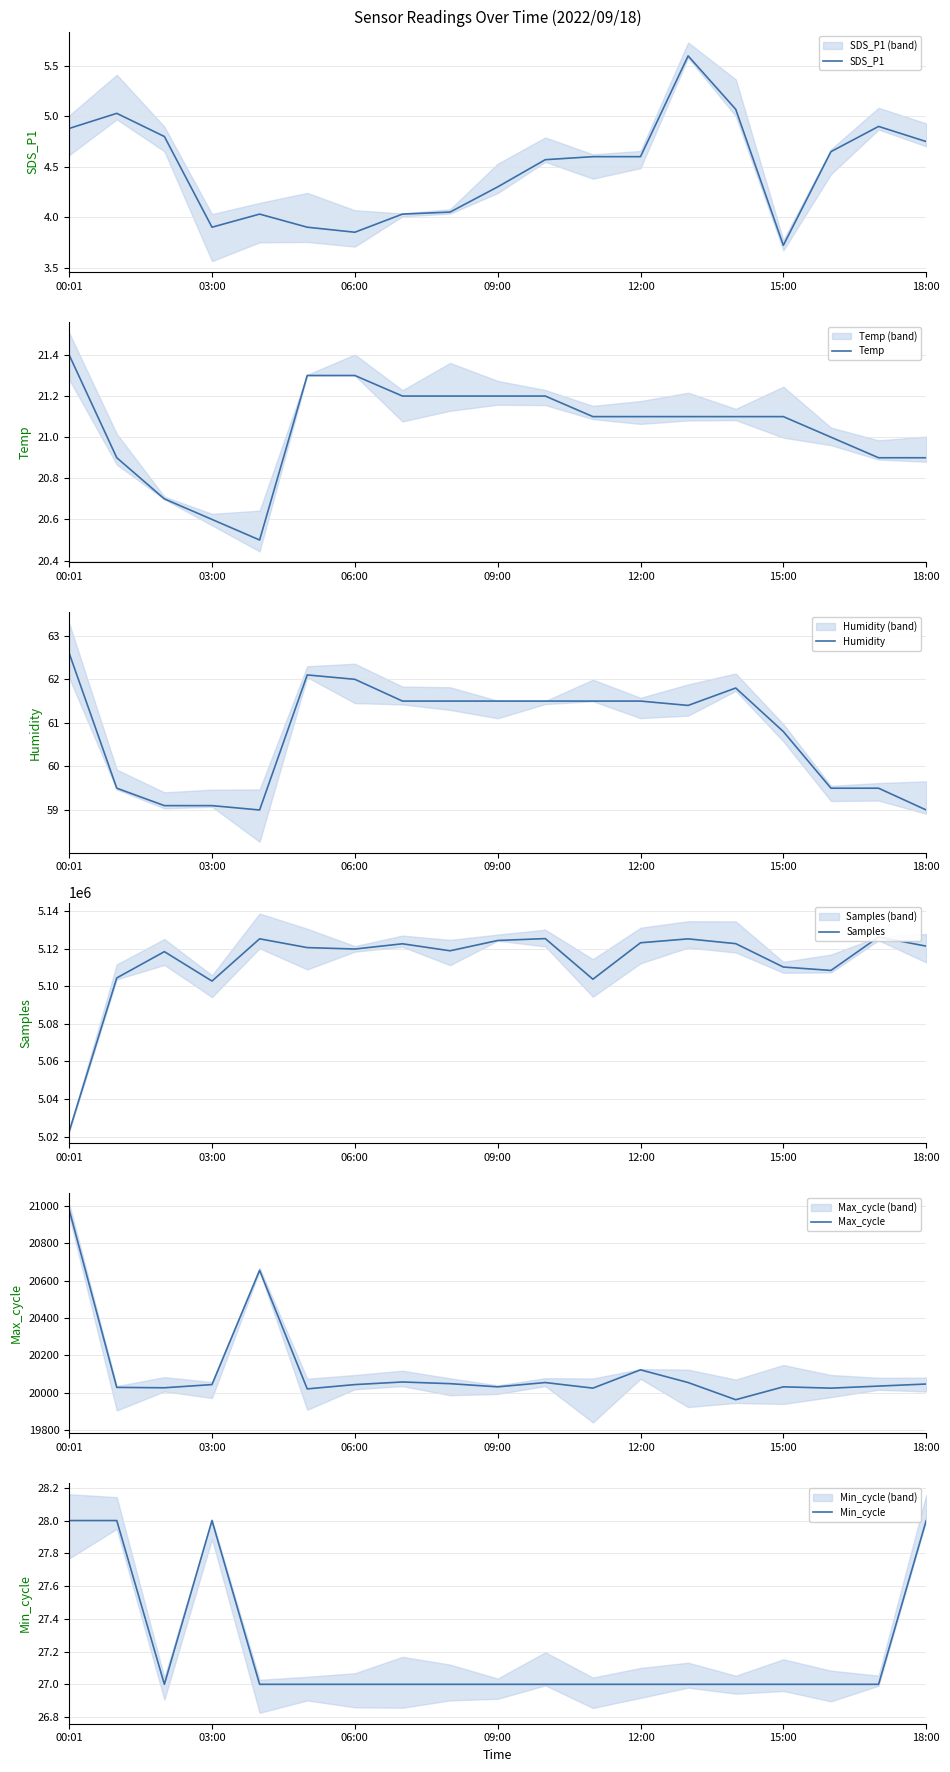

Reading left to right, extract all data points from this chart.

SDS_P1: 4.9	5.0	4.8	3.9	4.0	3.9	3.9	4.0	4.0	4.3	4.6	4.6	4.6	5.6	5.1	3.7	4.7	4.9	4.8
Temp: 21.4	20.9	20.7	20.6	20.5	21.3	21.3	21.2	21.2	21.2	21.2	21.1	21.1	21.1	21.1	21.1	21.0	20.9	20.9
Humidity: 62.6	59.5	59.1	59.1	59.0	62.1	62.0	61.5	61.5	61.5	61.5	61.5	61.5	61.4	61.8	60.8	59.5	59.5	59.0
Samples: 5022720.0	5104461.0	5118443.0	5102780.0	5125284.0	5120608.0	5119841.0	5122633.0	5118907.0	5124384.0	5125400.0	5103767.0	5123175.0	5125255.0	5122705.0	5110258.0	5108445.0	5126233.0	5121378.0
Max_cycle: 20980.0	20028.0	20026.0	20043.0	20655.0	20020.0	20043.0	20057.0	20048.0	20031.0	20054.0	20024.0	20122.0	20054.0	19962.0	20031.0	20024.0	20035.0	20046.0
Min_cycle: 28.0	28.0	27.0	28.0	27.0	27.0	27.0	27.0	27.0	27.0	27.0	27.0	27.0	27.0	27.0	27.0	27.0	27.0	28.0